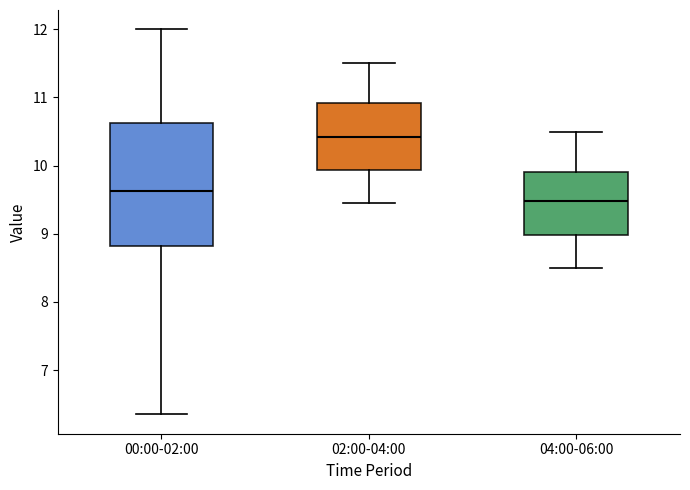

Which box's median line is the lowest?

04:00-06:00